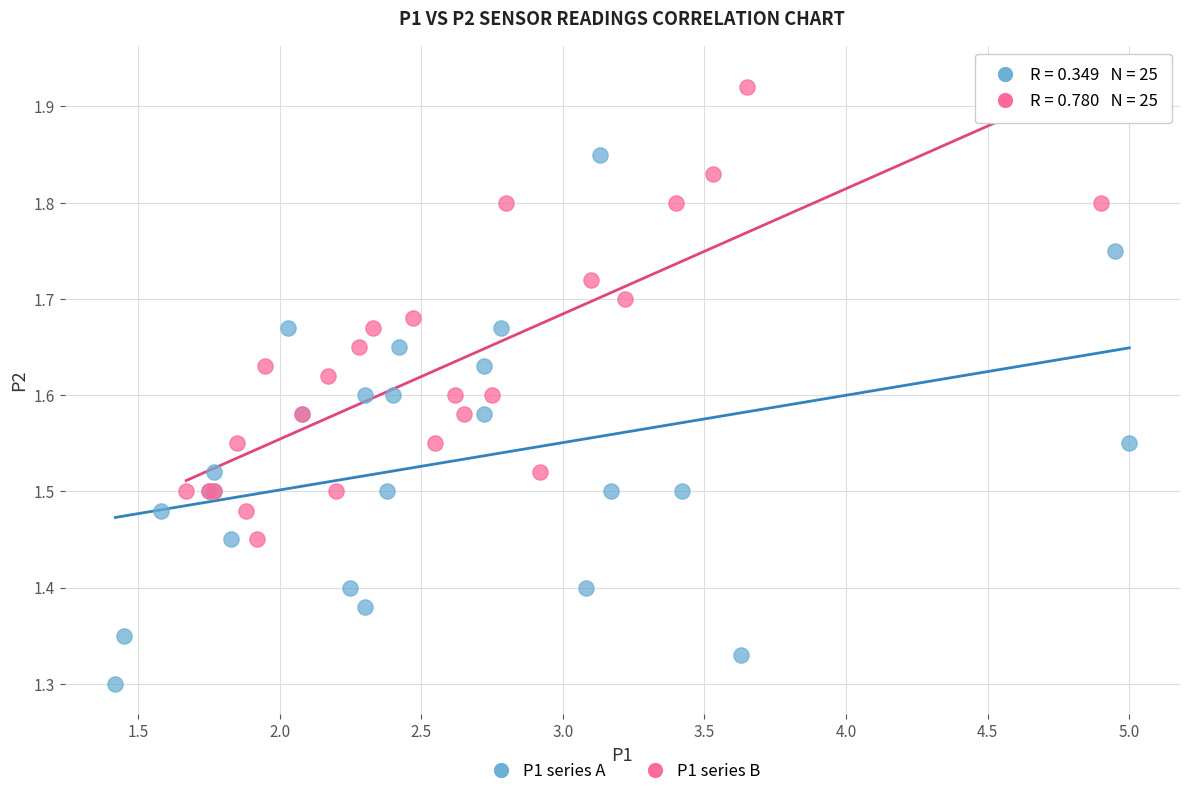

What are all the series names shown in the legend?

P1 series A, P1 series B